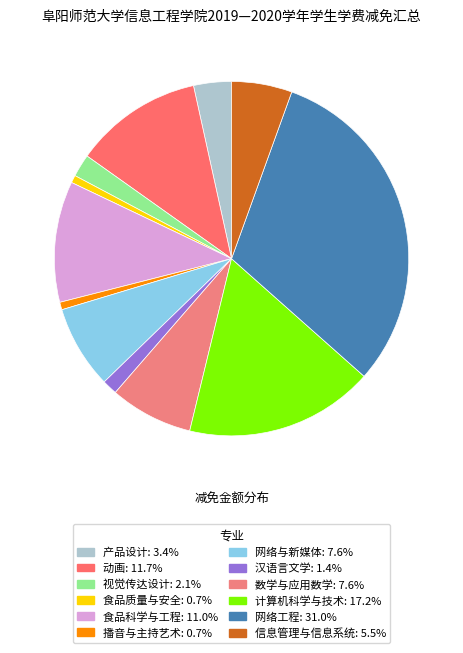

Which category has the biggest portion of the pie?

网络工程